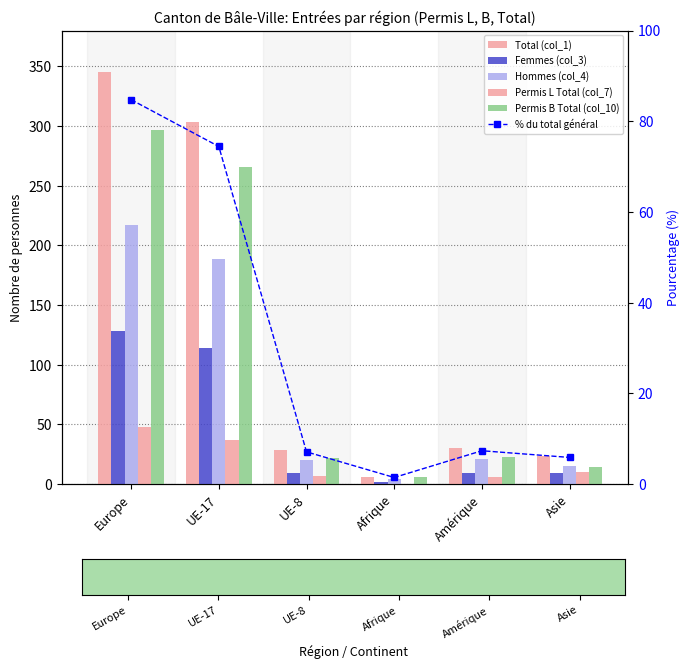

Which series has the largest range (max minus min)?

Total (col_1)